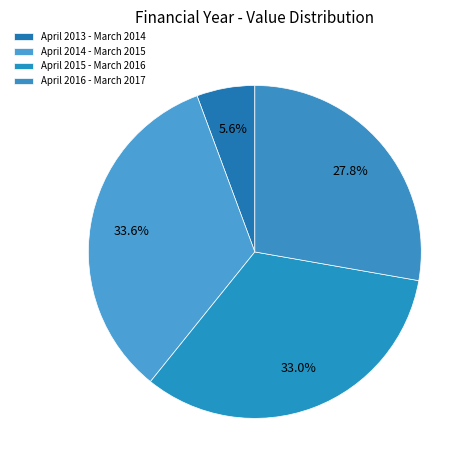

True or false: April 2016 - March 2017 accounts for 28% of the total.

True